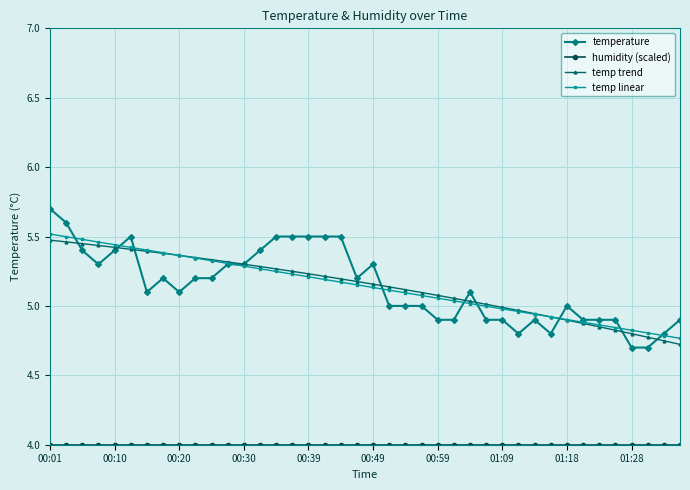

Count the number of categories in the chart.

40